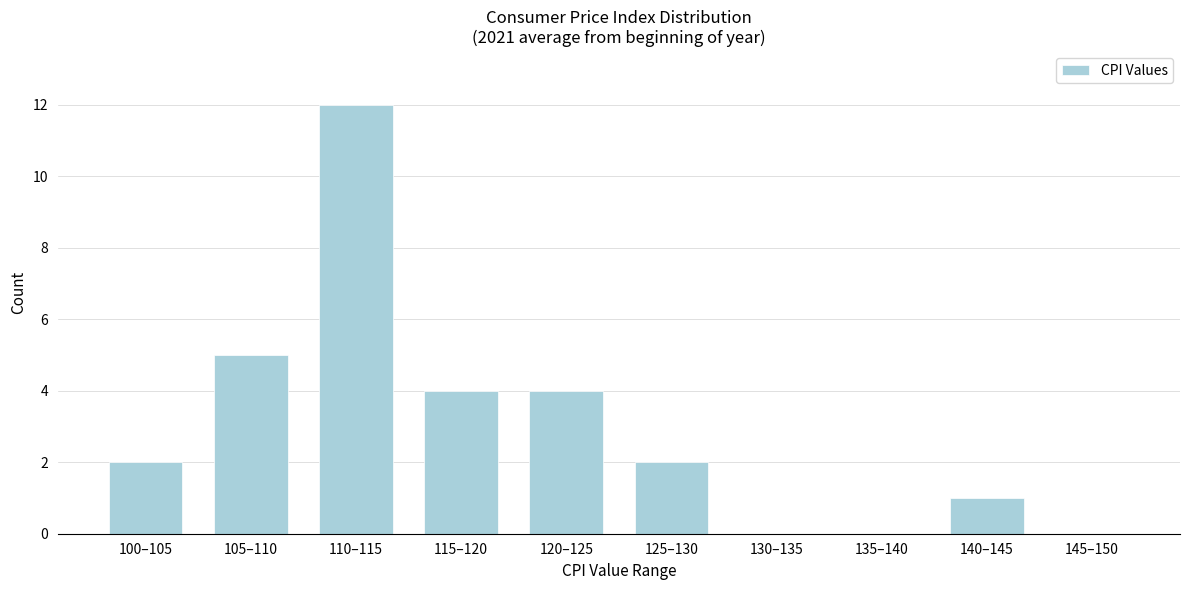

Reading left to right, transcribe all the data shown in this chart.

100–105=2	105–110=5	110–115=12	115–120=4	120–125=4	125–130=2	130–135=0	135–140=0	140–145=1	145–150=0